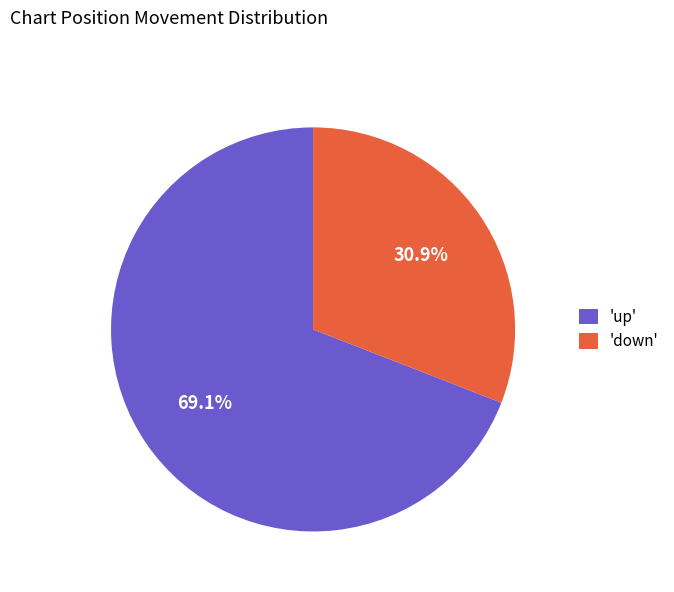

What percentage is NOT represented by 'down'?

69.1%